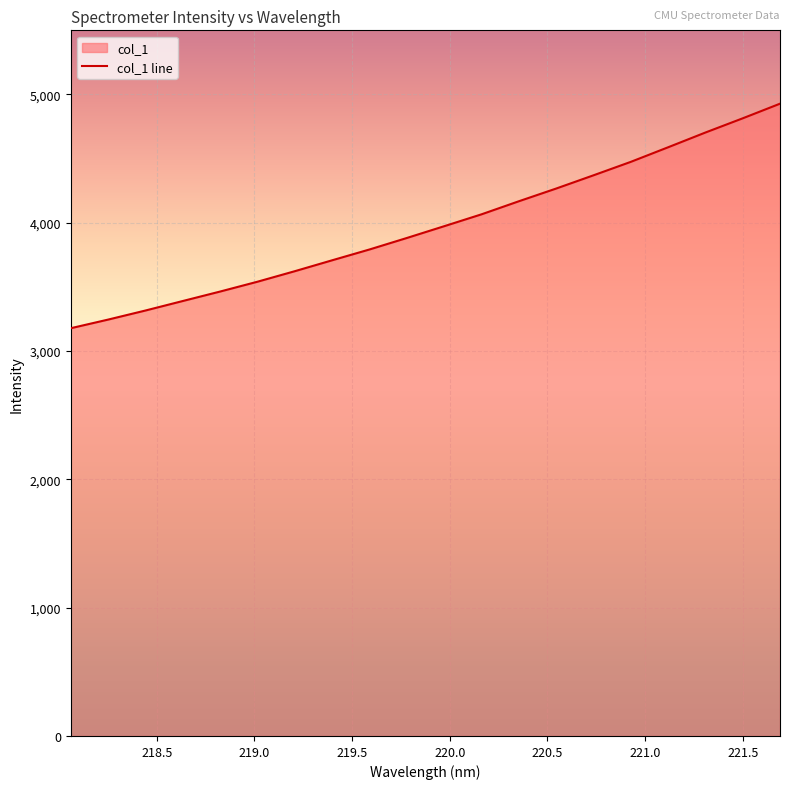

Between 218.442 and 219.2067, which is larger?

219.2067